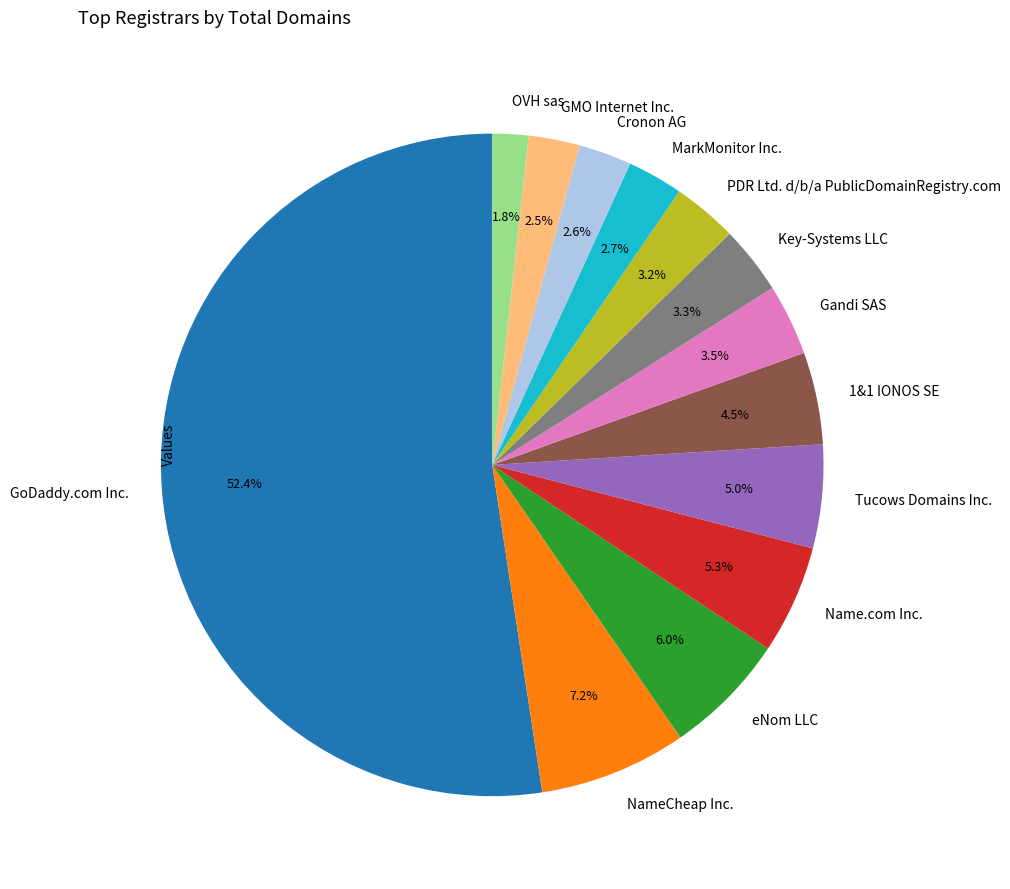

To the nearest percent, what is the difference between the largest and smallest slice percentages?

51%